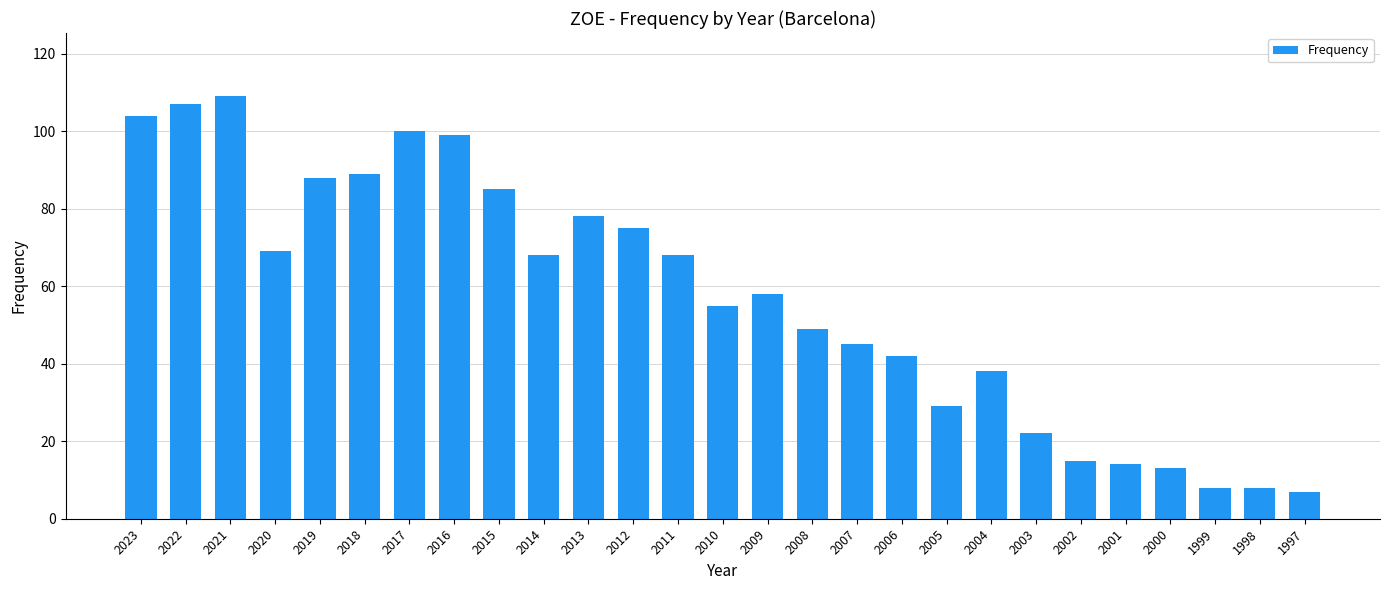

What is the change in value from 2008 to 2004?

-11